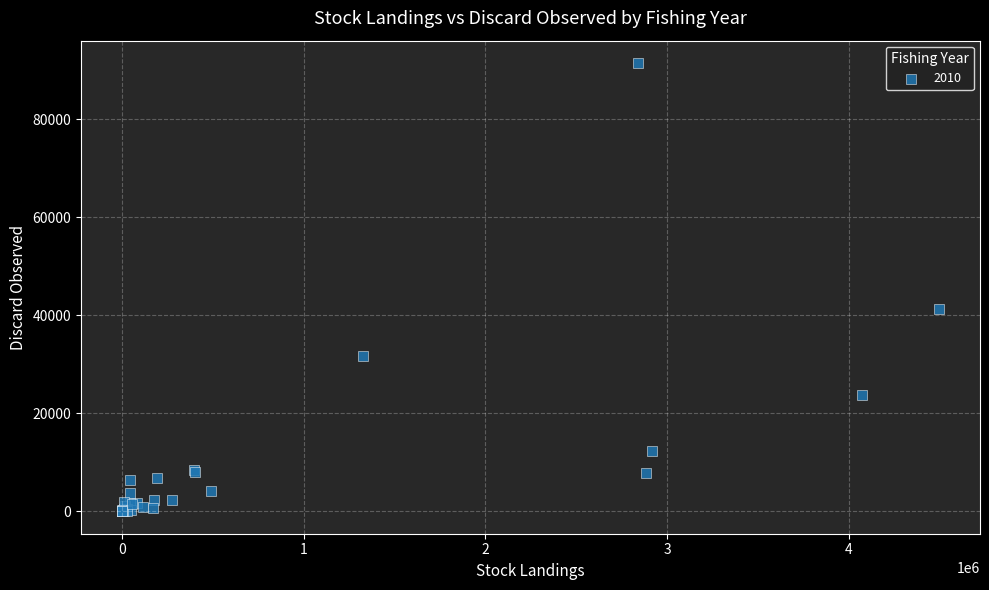

What Y value in the scatter plot is closest to 45746?

41334